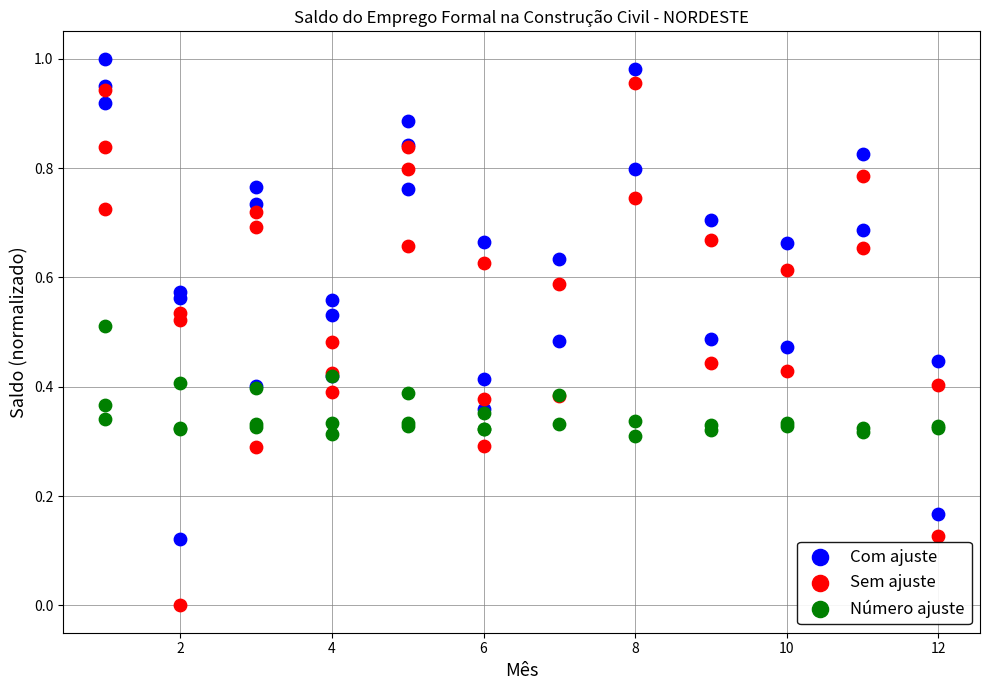

Which series reaches the maximum Y coordinate?

Com ajuste